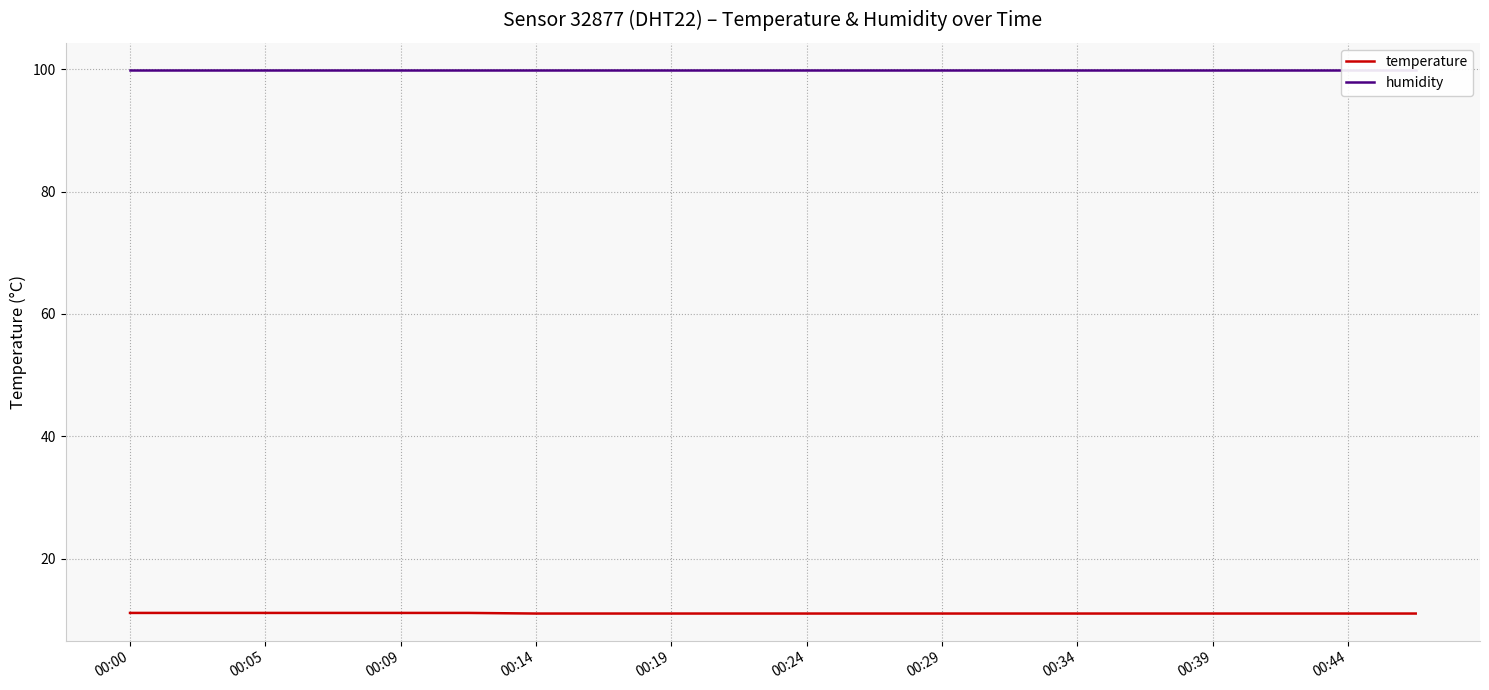

What is the sum of all temperature values?

220.6